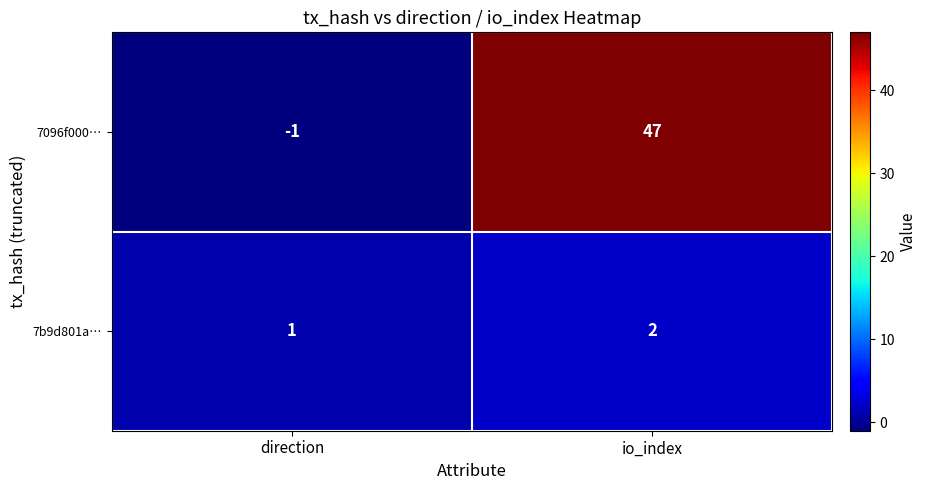

Reading right to left, what are all the values shown in this chart?

7096f000…: io_index=47	direction=-1
7b9d801a…: io_index=2	direction=1